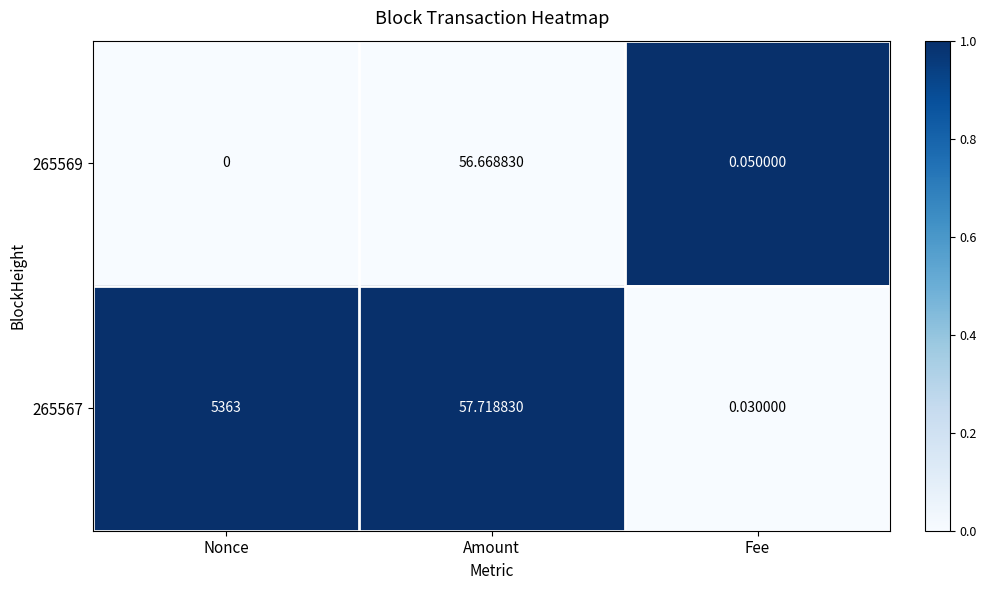

Which category has the highest value across all series?

Nonce